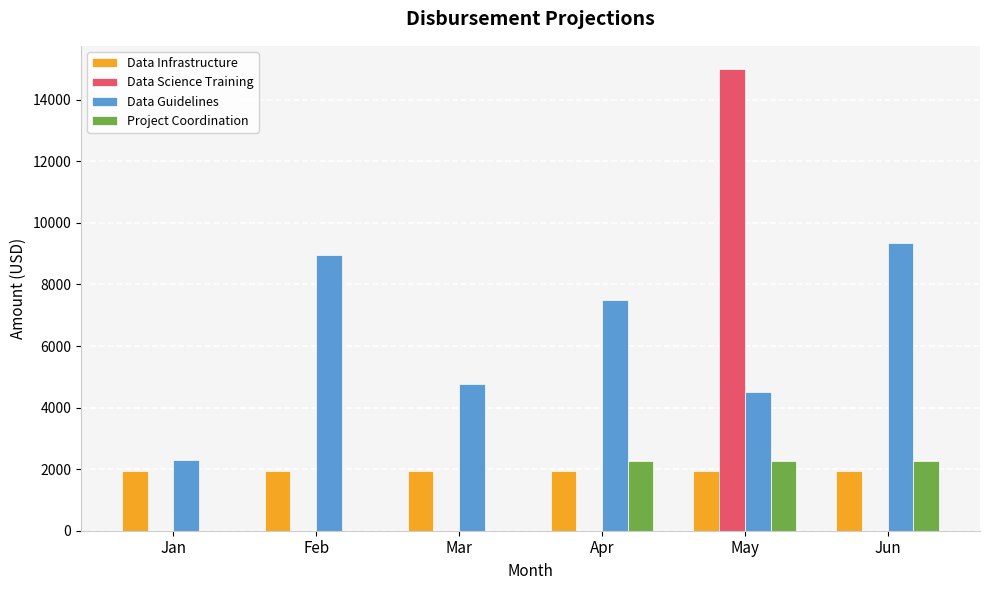

Reading left to right, what are all the values shown in this chart?

Data Infrastructure: Jan=1924	Feb=1924	Mar=1924	Apr=1924	May=1924	Jun=1924
Data Science Training: Jan=0	Feb=0	Mar=0	Apr=0	May=15000	Jun=0
Data Guidelines: Jan=2308	Feb=8972	Mar=4750	Apr=7500	May=4500	Jun=9333
Project Coordination: Jan=0	Feb=0	Mar=0	Apr=2273	May=2273	Jun=2273